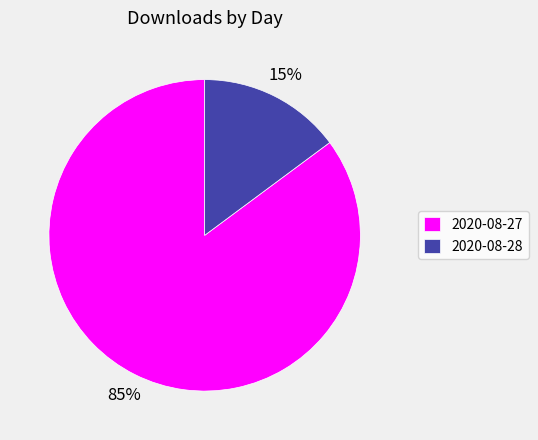

Combined, do 2020-08-28 and 2020-08-27 account for over 50%?

Yes